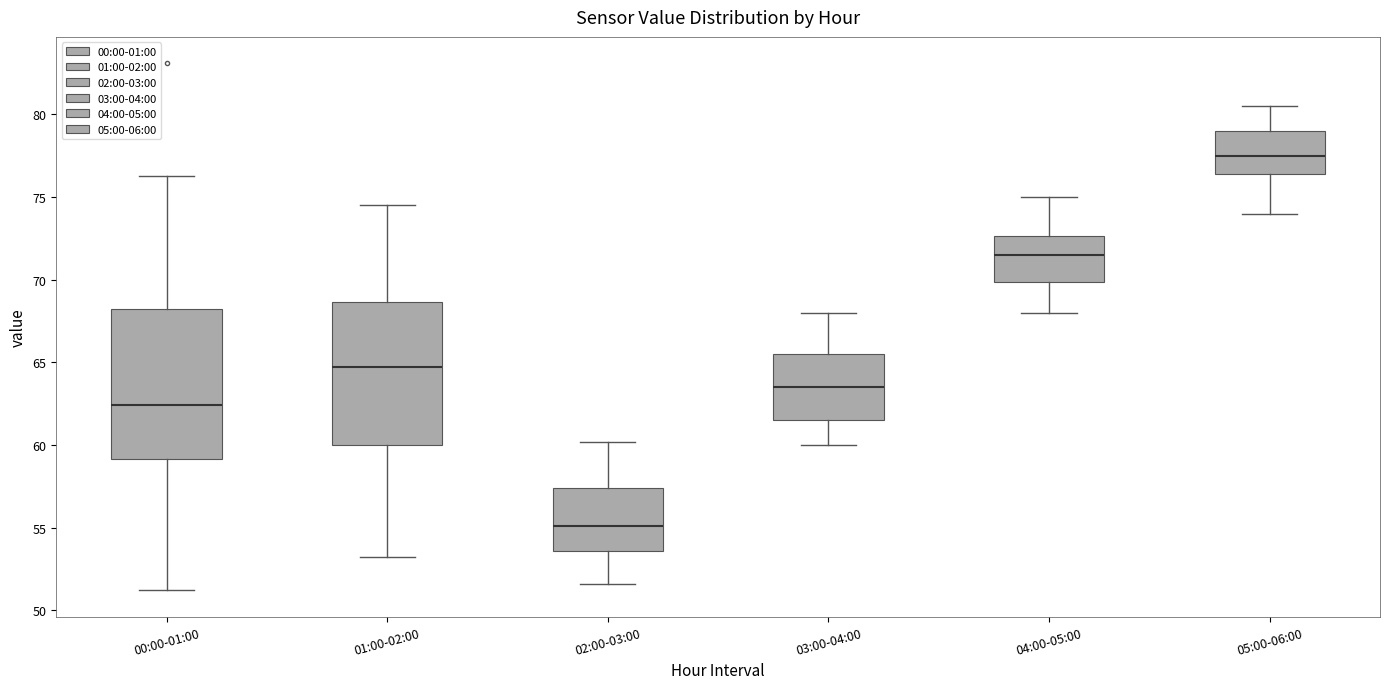

Where does the median line of the box for 03:00-04:00 sit on the y-axis? The values are not printed on the chart, so give them approximately, as read against the axis.

63.5